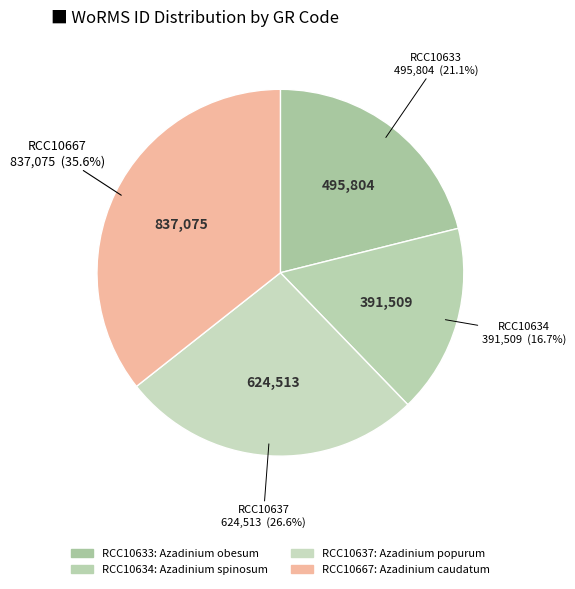

True or false: RCC10637 accounts for 27% of the total.

True